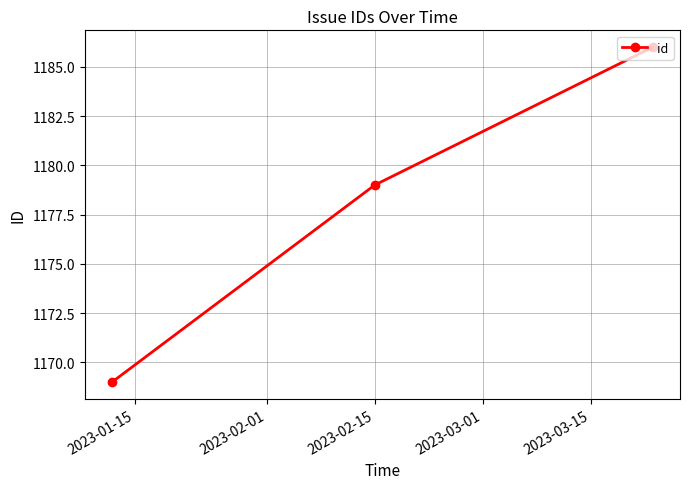

What is the smallest value displayed?

1169